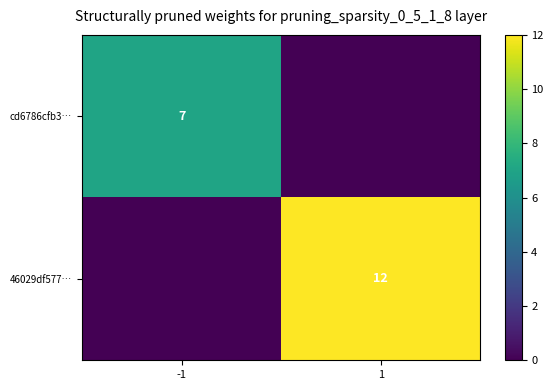

Which category has the highest value across all series?

1